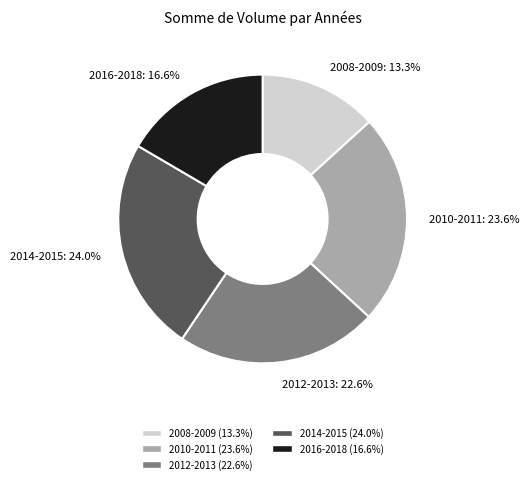

True or false: 2016-2018 accounts for 17% of the total.

True